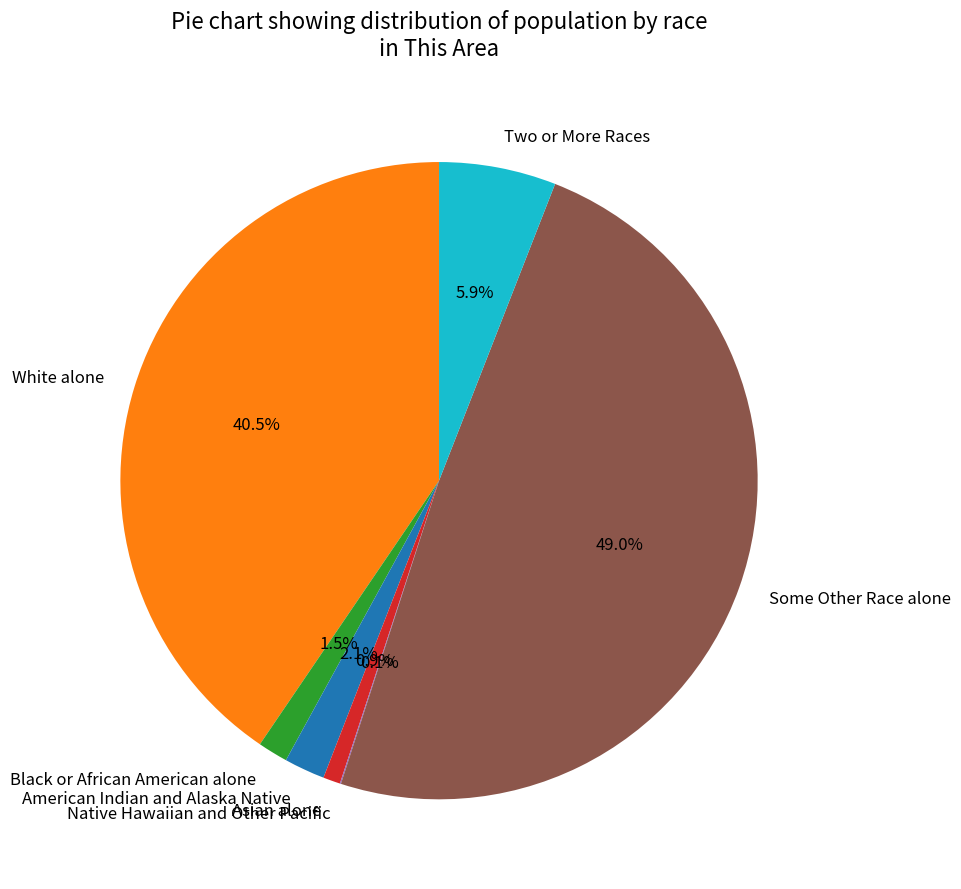

Is the sum of Asian alone and White alone greater than half?

No